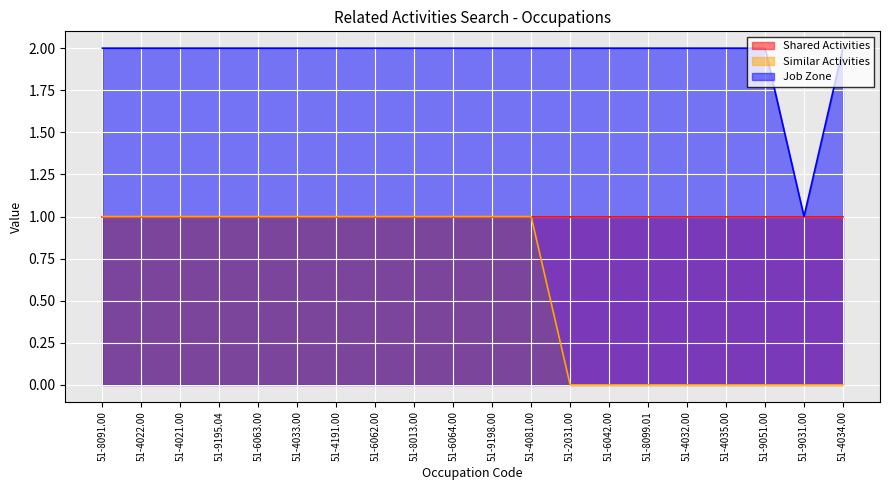

True or false: Similar Activities and Job Zone intersect in this chart.

False